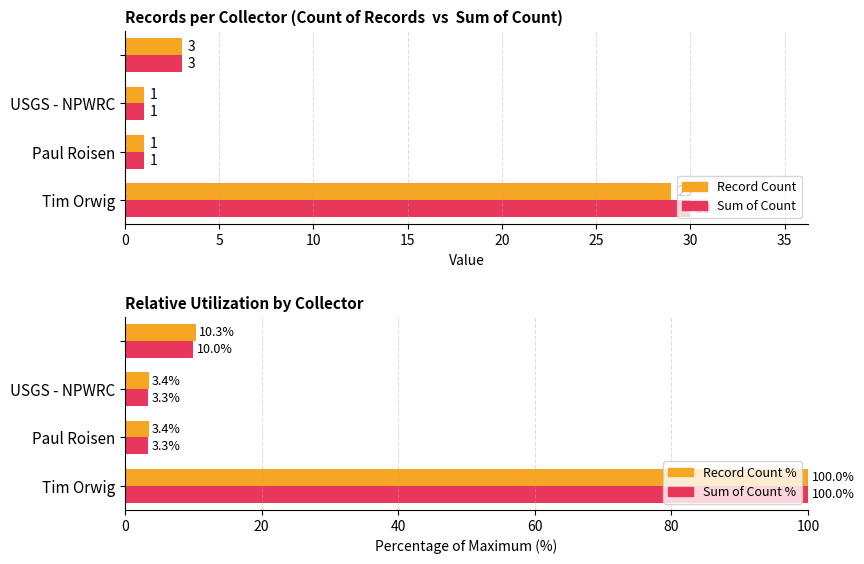

What is the difference between the second highest and minimum values in the Record Count % series?

6.9